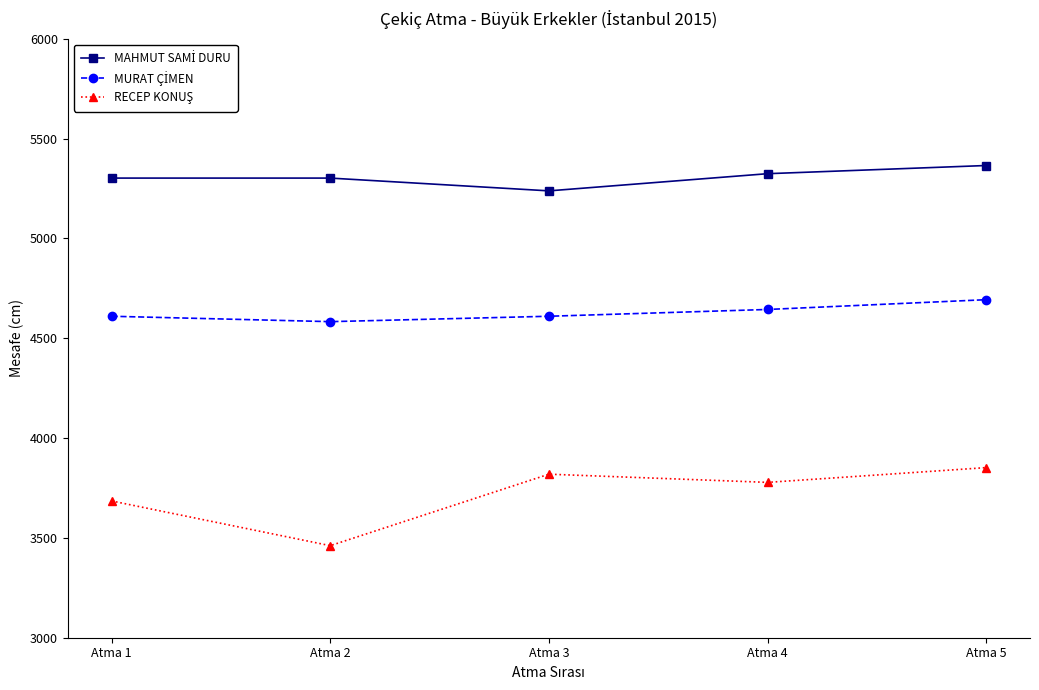

Does the chart display data point markers on the line(s)?

Yes